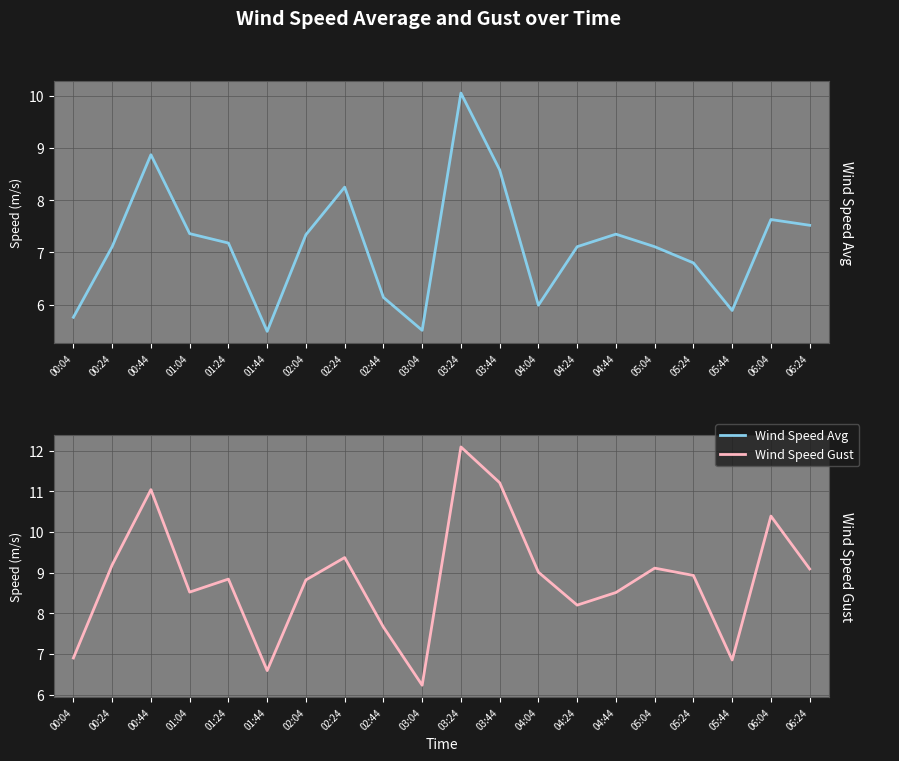

The wind_spd_gust series shows 8.5 at 04:44. True or false?

True